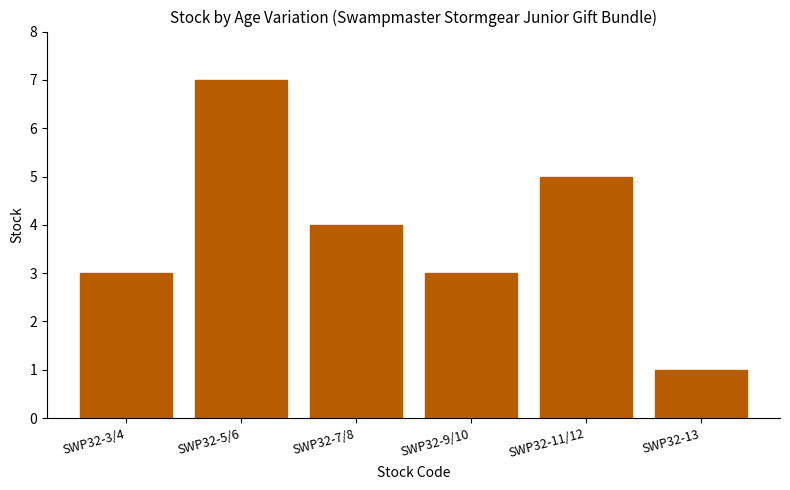

Reading left to right, what are all the values shown in this chart?

SWP32-3/4=3	SWP32-5/6=7	SWP32-7/8=4	SWP32-9/10=3	SWP32-11/12=5	SWP32-13=1